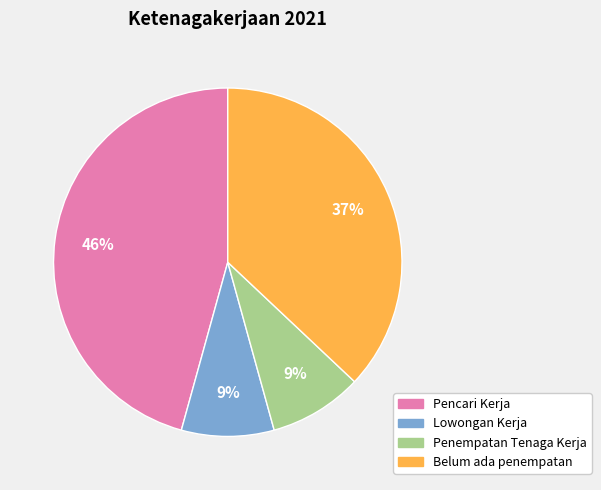

How many slices are in this pie chart?

4